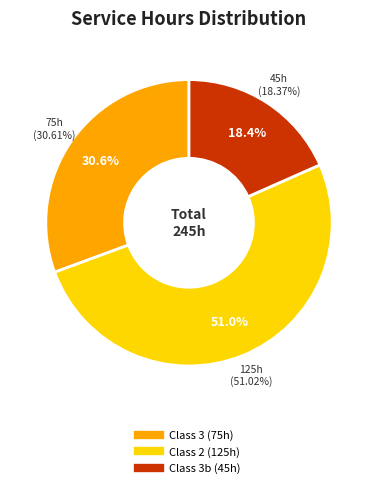

What is the change in value from 3 to 2?

+50